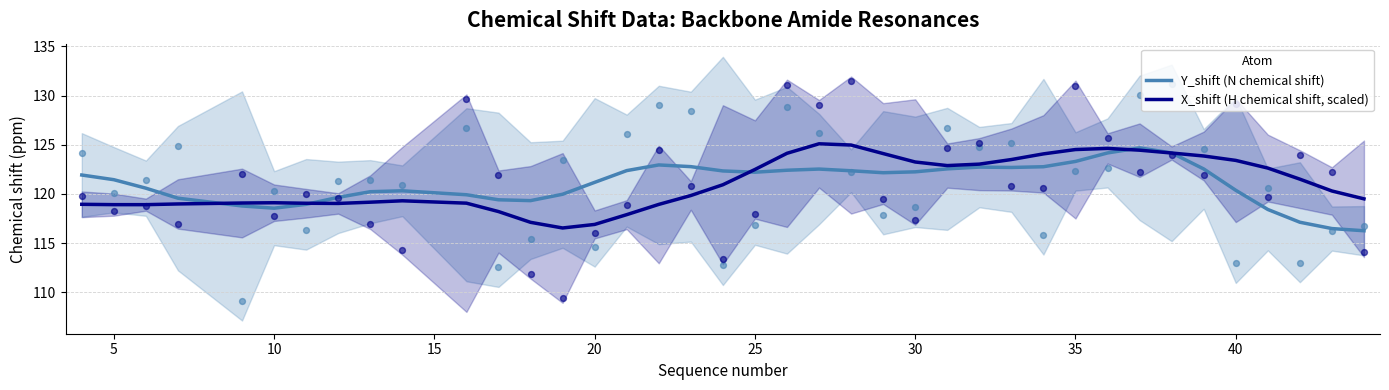

At how many categories does at least one series exceed 118?

39